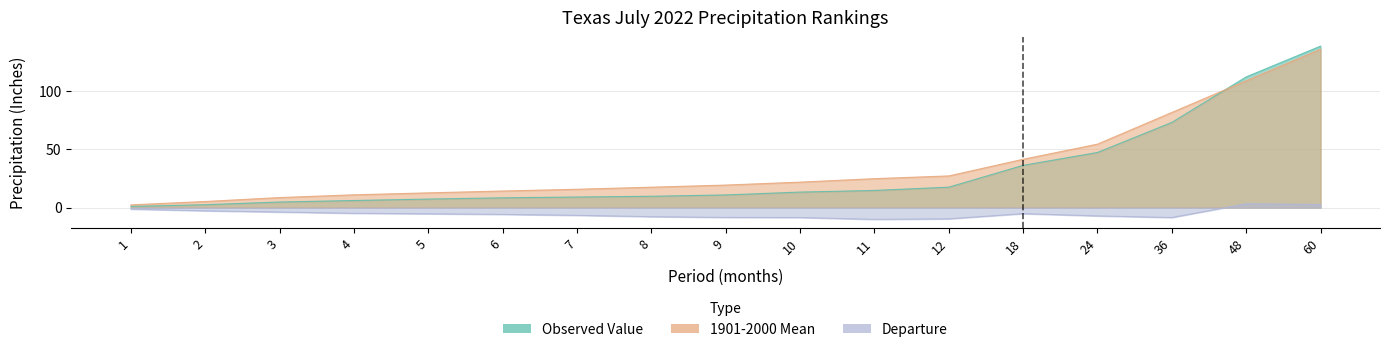

Reading left to right, list all the values displayed in this chart.

Observed Value: 1.0	2.4	4.8	6.0	7.3	8.3	9.0	9.7	10.8	13.2	14.7	17.4	36.1	47.1	72.9	111.8	138.1
1901-2000 Mean: 2.3	5.2	8.6	10.9	12.6	14.2	15.7	17.4	19.3	21.8	24.7	27.1	41.3	54.3	81.4	108.5	135.5
Departure: -1.3	-2.8	-3.8	-4.9	-5.3	-5.8	-6.6	-7.8	-8.4	-8.5	-10.1	-9.6	-5.2	-7.1	-8.5	3.3	2.6